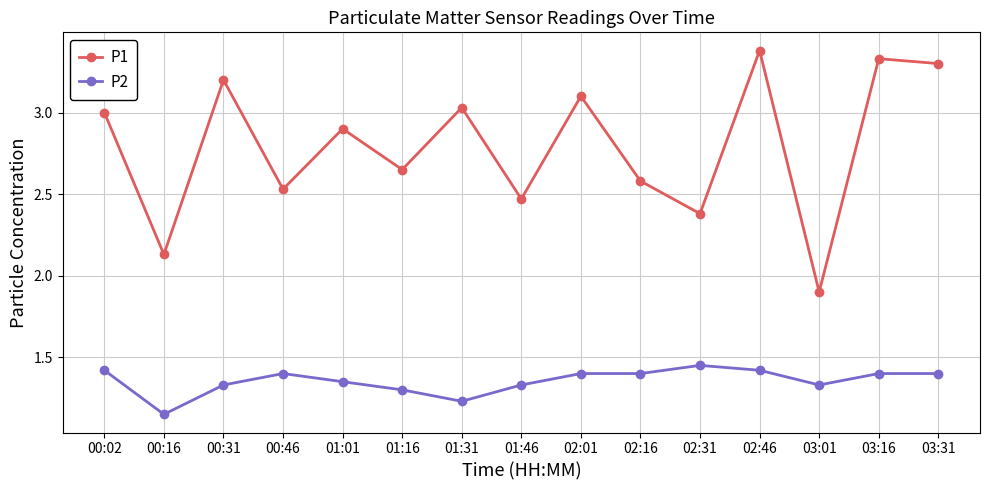

Where is the first local maximum for P1?

00:31